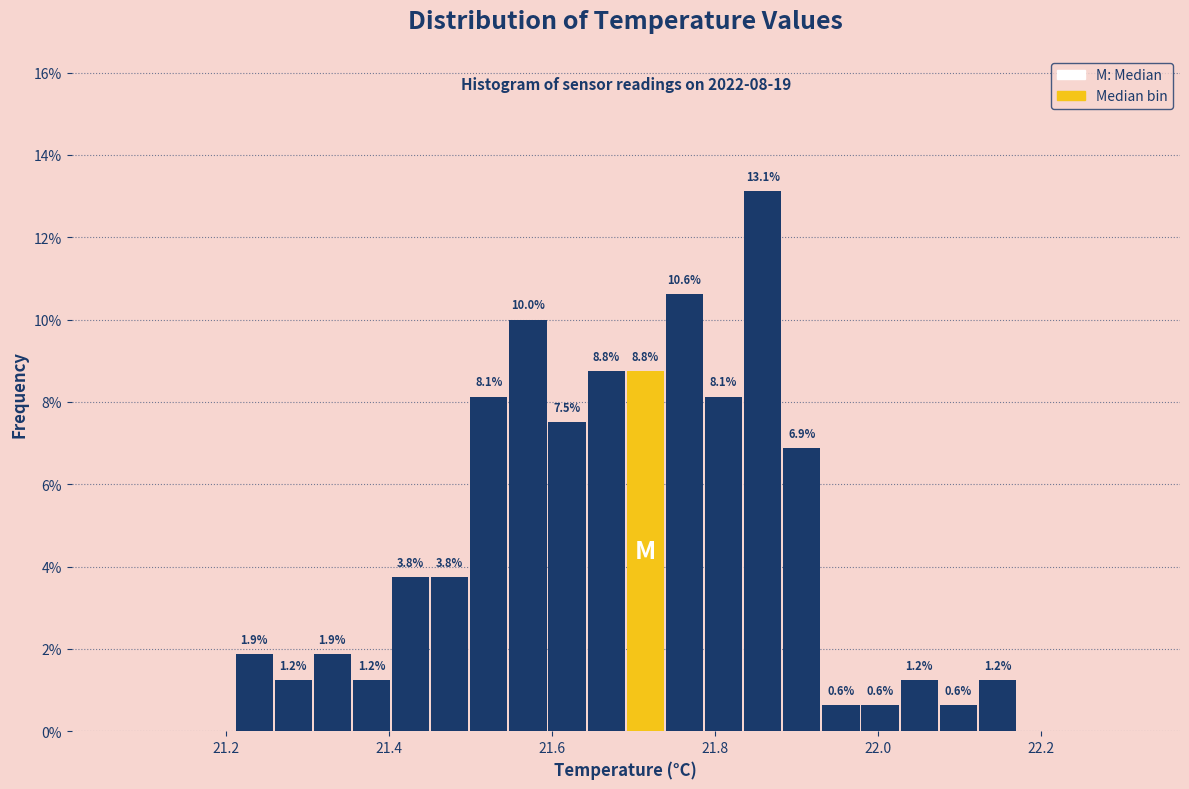

Around what value on the x-axis is the tallest bar? Give the approximate position of its centre, as read against the axis.

21.86